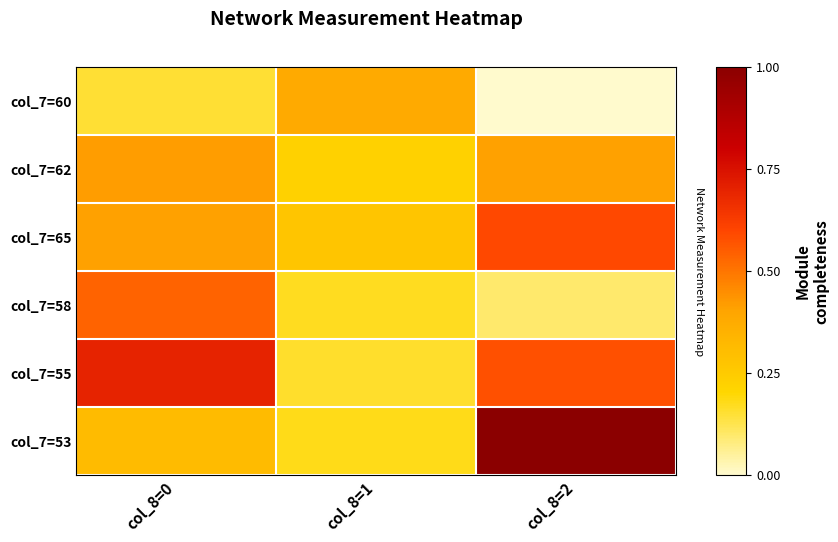

What is the spread (max minus min) of values at col_8=1?

0.2